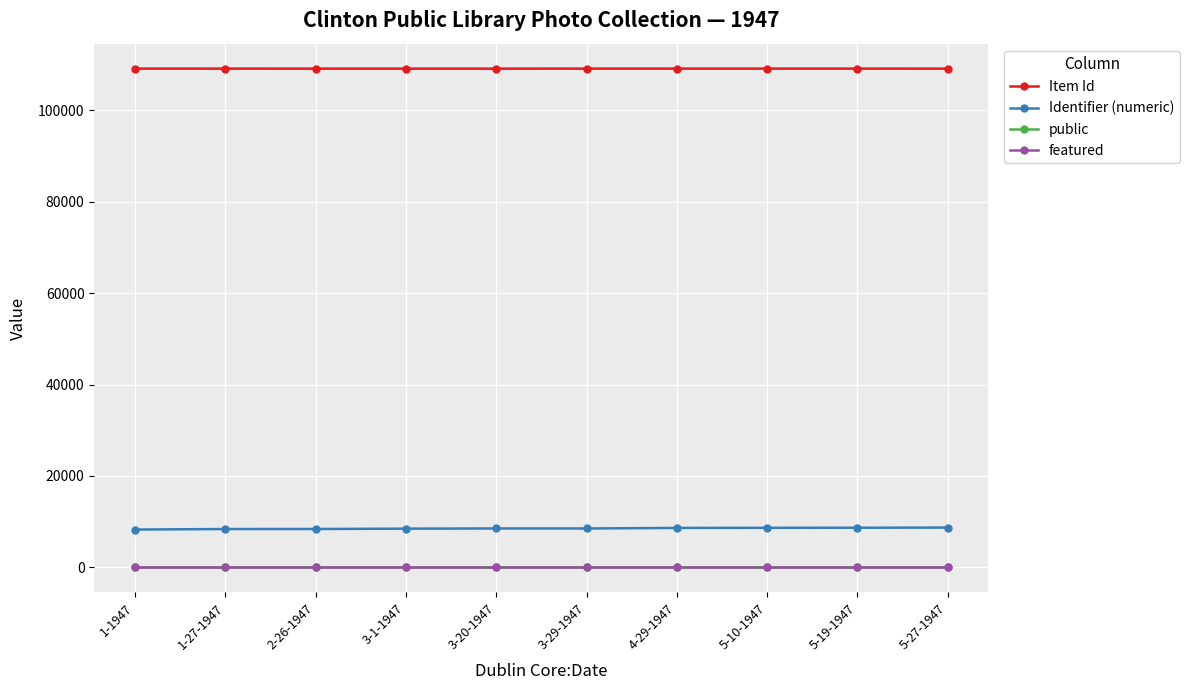

True or false: featured and Identifier (numeric) intersect in this chart.

False